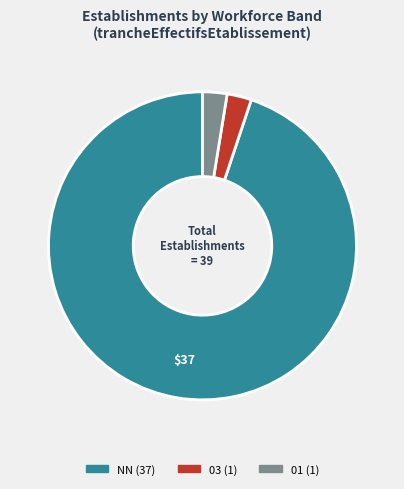

Does any single category account for the majority?

Yes